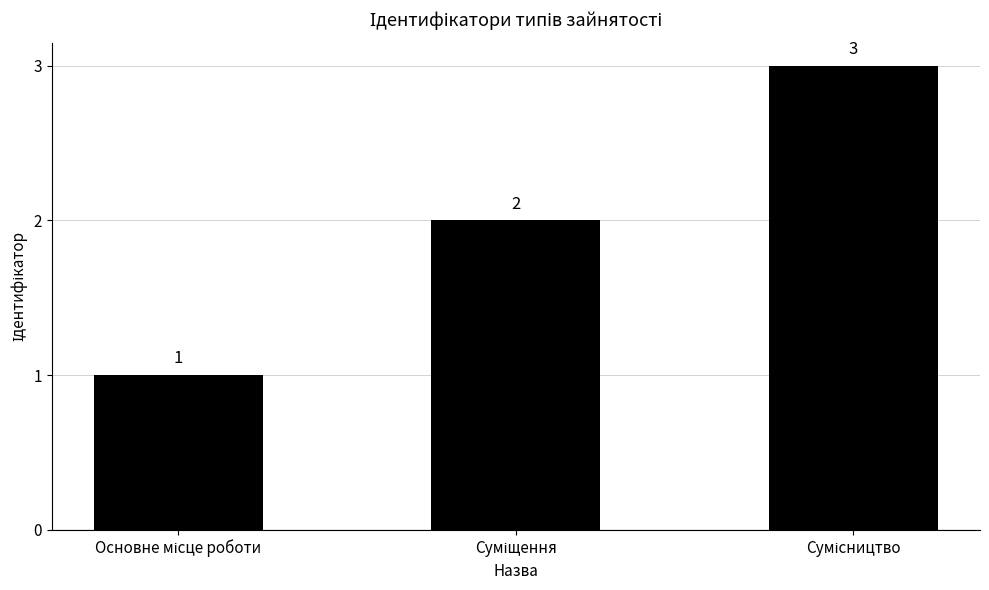

What is the average value?

2